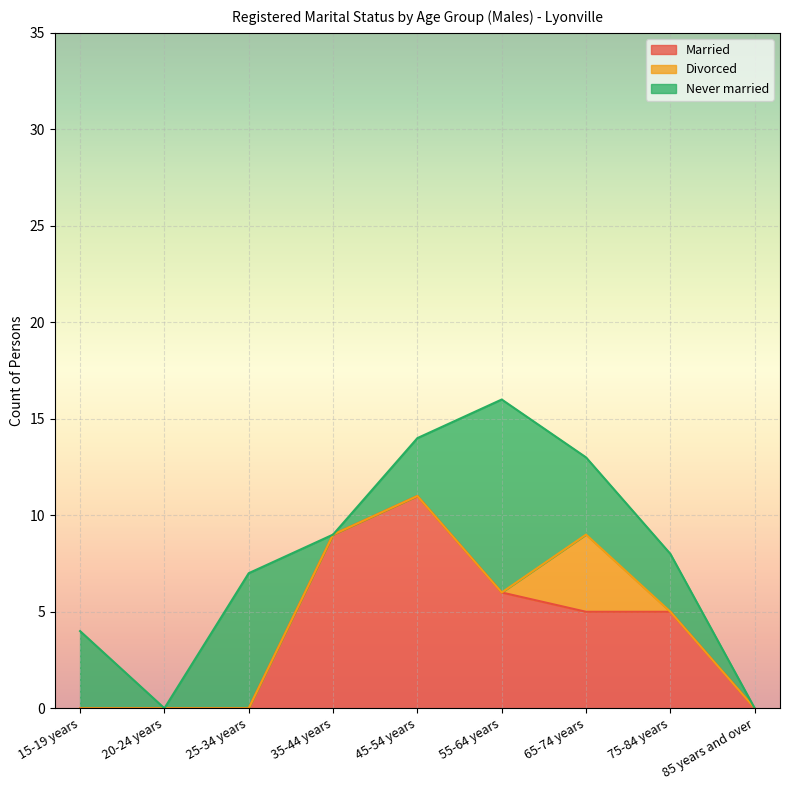

What is the spread (max minus min) of values at 35-44 years?

9